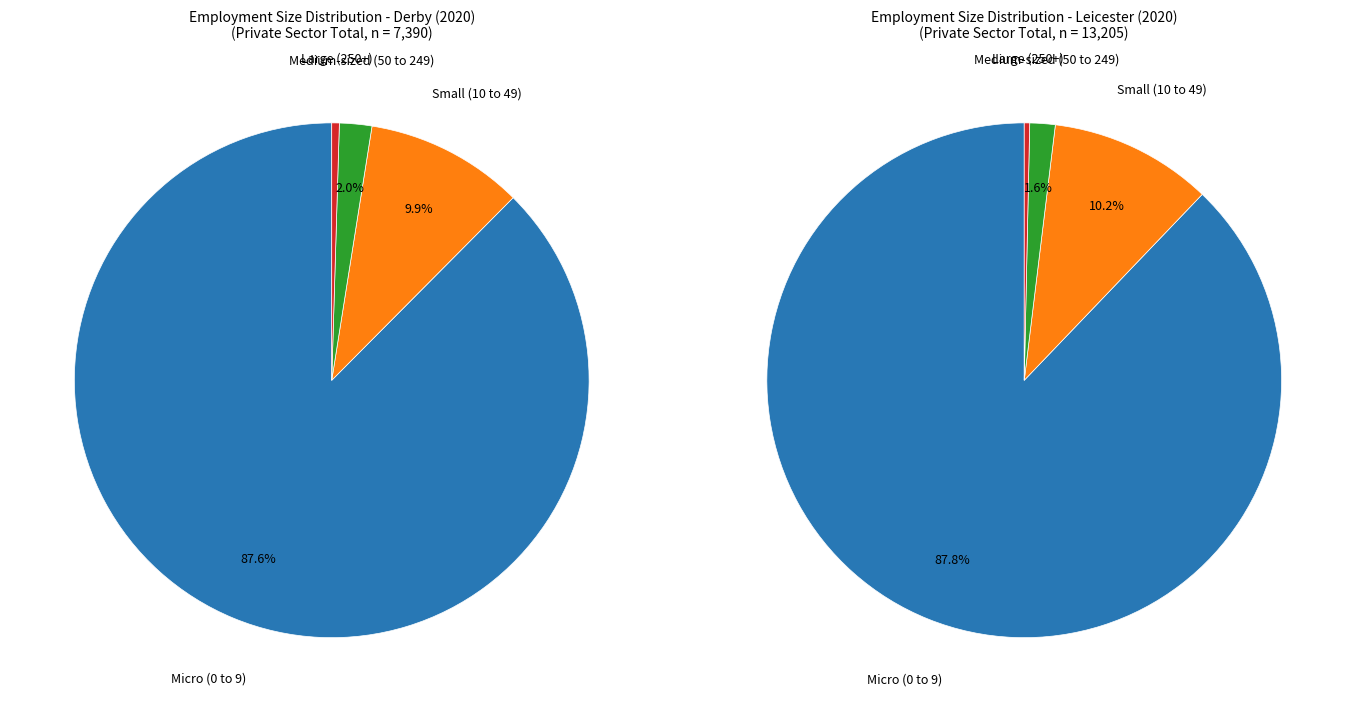

To the nearest percent, what is the combined percentage of Medium-sized (50 to 249) and Micro (0 to 9)?

90%